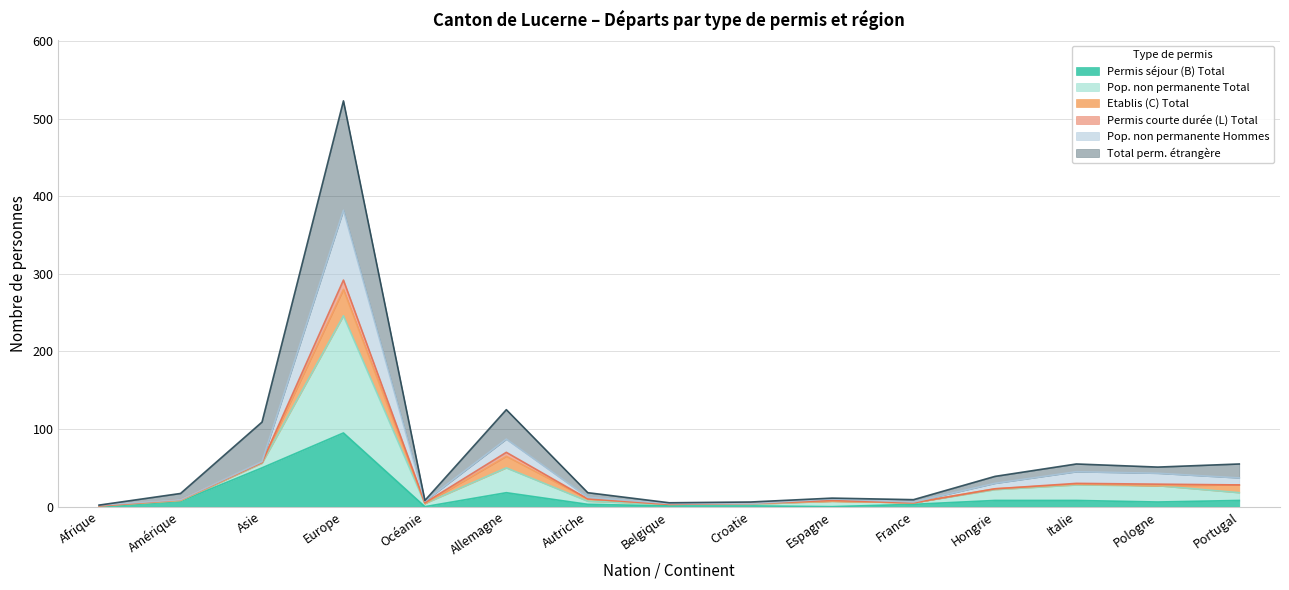

Which has a higher value, Belgique or Asie?

Asie